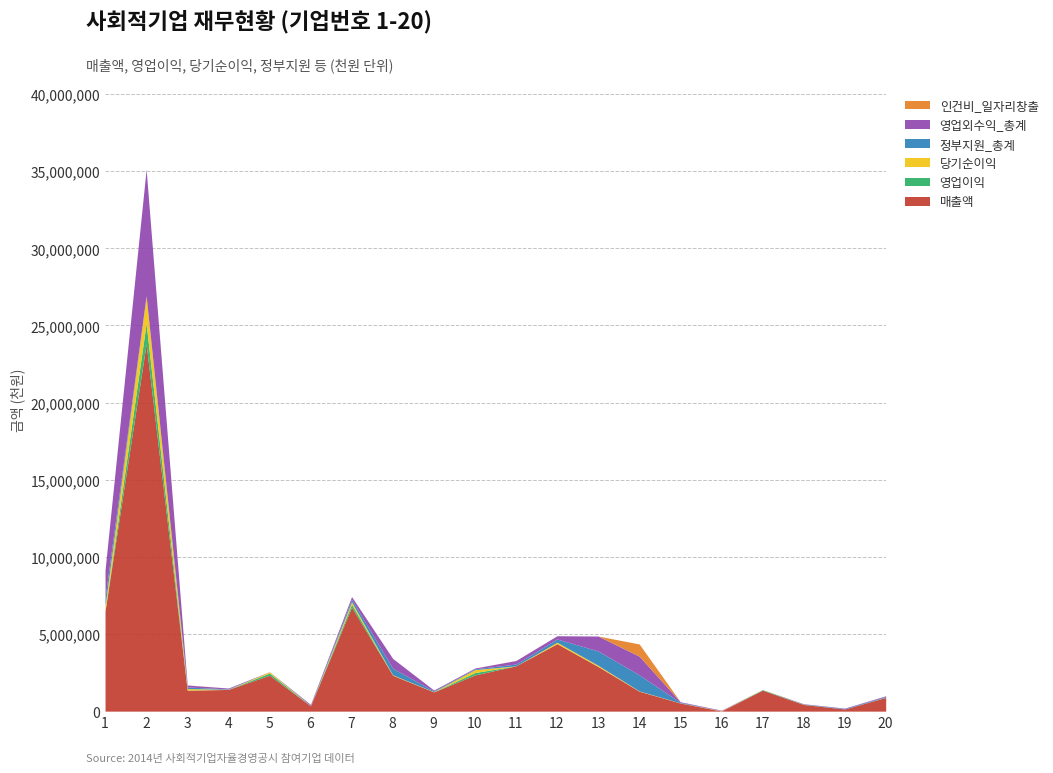

Reading left to right, transcribe all the data shown in this chart.

매출액: 1=6502990	2=23810056	3=1358393	4=1406895	5=2330336	6=347907	7=6743662	8=2326824	9=1248084	10=2345425	11=2935794	12=4375150	13=2893829	14=1292286	15=526269	16=10503	17=1357502	18=433952	19=137065	20=890836
영업이익: 1=-208656	2=1325208	3=6367	4=-7514	5=138749	6=-30491	7=187683	8=-527755	9=1700	10=155463	11=-87765	12=-38273	13=-886406	14=-1192948	15=-21628	16=-33691	17=36040	18=-10462	19=-56668	20=-23129
당기순이익: 1=327740	2=1791191	3=97638	4=9630	5=82892	6=6827	7=162142	8=31140	9=13898	10=191621	11=-15811	12=94126	13=77154	14=19353	15=8852	16=18008	17=8882	18=7452	19=-96113	20=11021
정부지원_총계: 1=526756	2=0	3=101655	4=24620	5=0	6=23756	7=161879	8=419800	9=45987	10=50914	11=116447	12=208133	13=930456	14=1042709	15=37823	16=0	17=0	18=19753	19=30014	20=46781
영업외수익_총계: 1=1797376	2=8199921	3=127707	4=57088	5=7538	6=59119	7=172431	8=640251	9=58234	10=51183	11=229388	12=211028	13=967088	14=1213059	15=37888	16=32121	17=16	18=19753	19=30014	20=46781
인건비_일자리창출: 1=0	2=0	3=8468	4=0	5=0	6=0	7=0	8=0	9=0	10=0	11=6450	12=0	13=0	14=788474	15=0	16=0	17=0	18=0	19=0	20=0